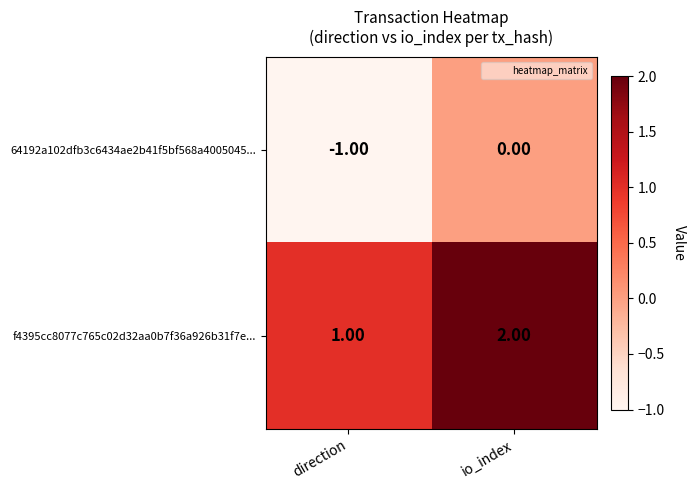

Rank the series by their average value, from highest to lowest.

f4395cc8077c765c02d32aa0b7f36a926b31f7e..., 64192a102dfb3c6434ae2b41f5bf568a4005045...